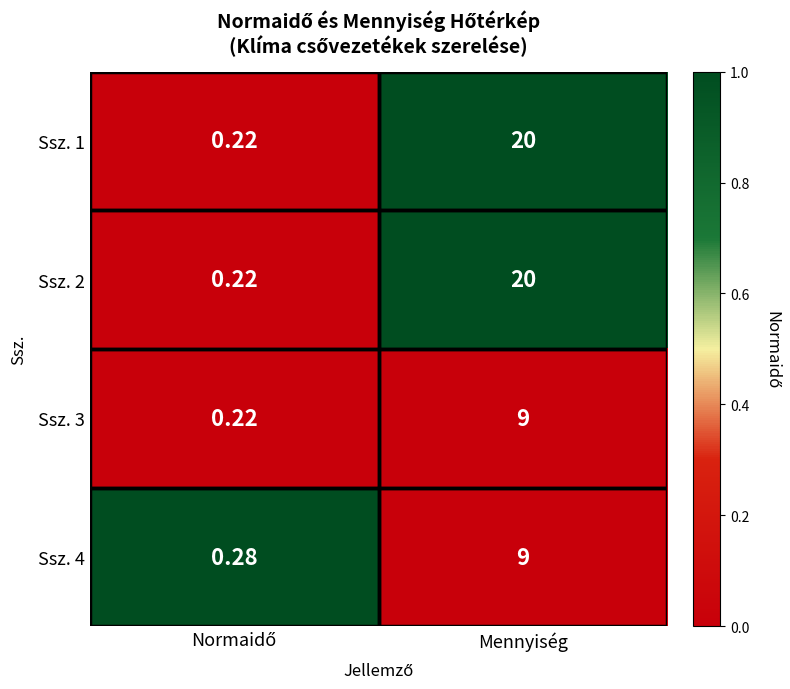

Which category has the highest value in the Ssz. 4 series?

Mennyiség